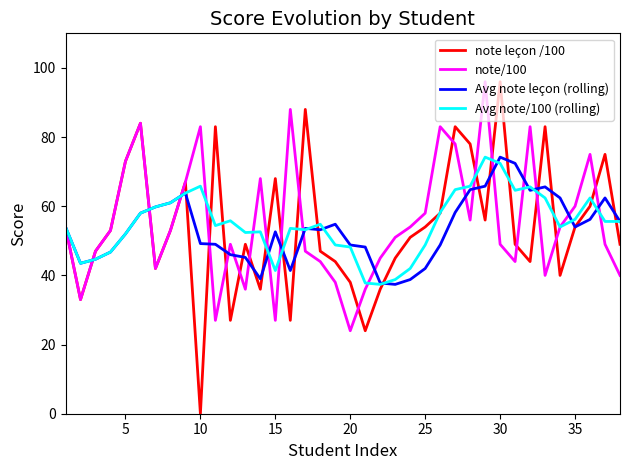

What is the minimum value for Avg note leçon (rolling)?

37.4